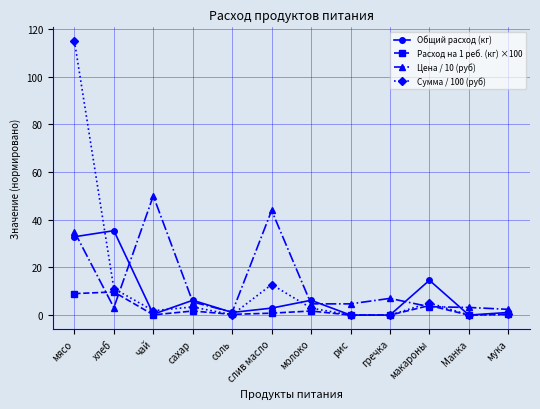

What is the maximum value shown in the chart?

115.0